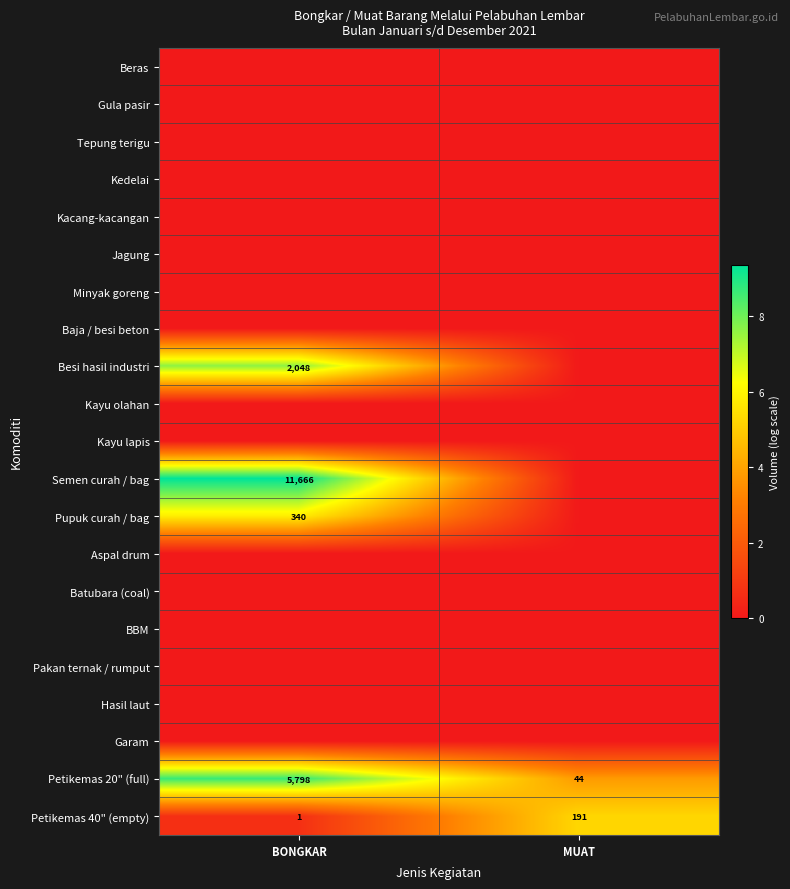

What is the highest value of the Petikemas 40" (empty) series?

191